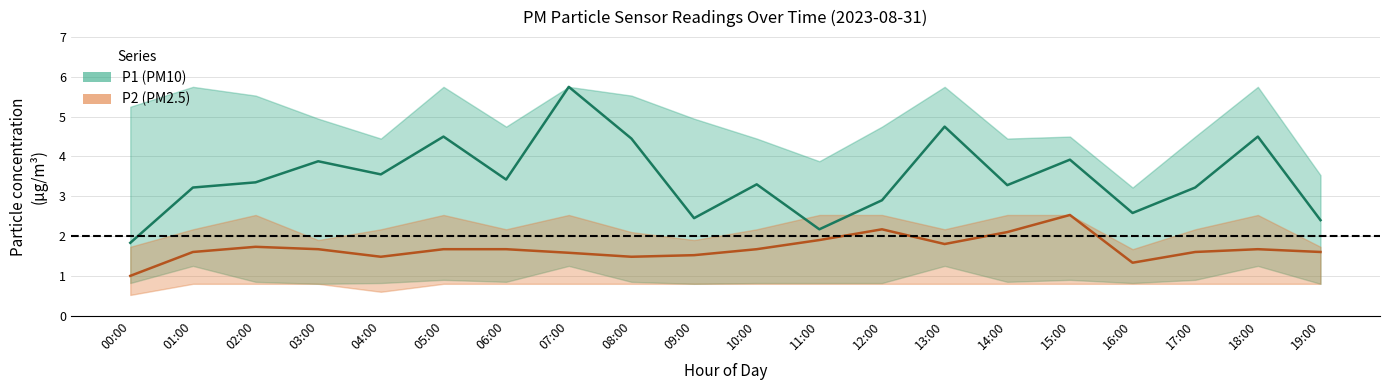

What is the label of the 2nd point from the left?

01:00